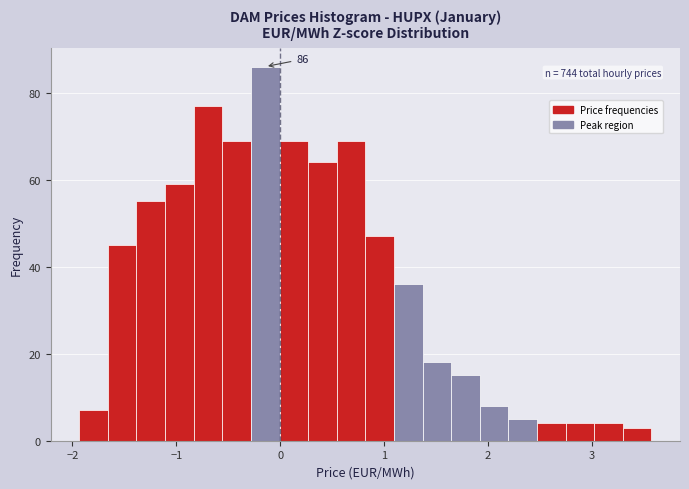

Around what value on the x-axis is the tallest bar? Give the approximate position of its centre, as read against the axis.

-0.1